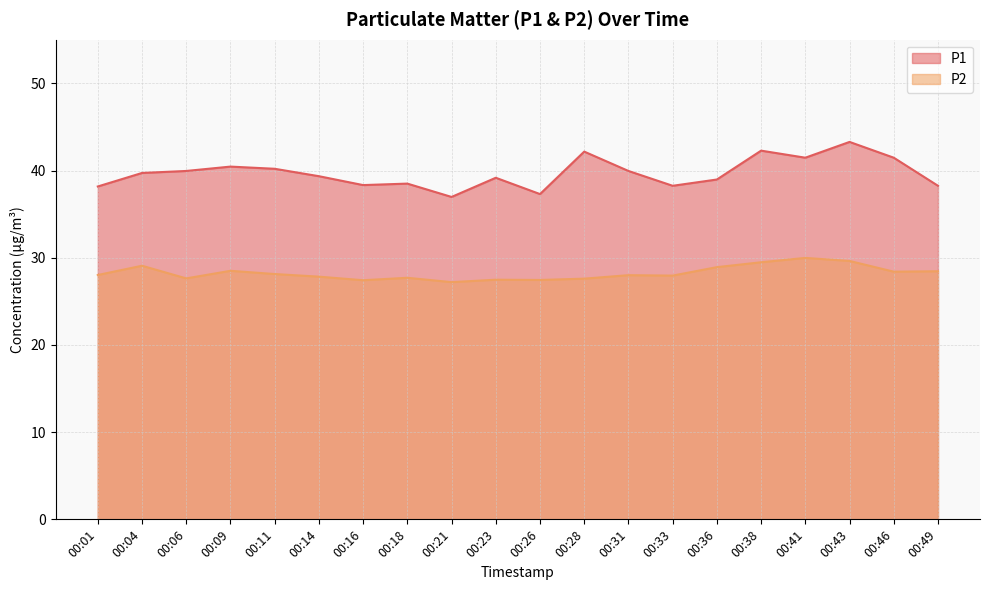

What is the difference between the second highest and minimum values in the P1 series?

5.3